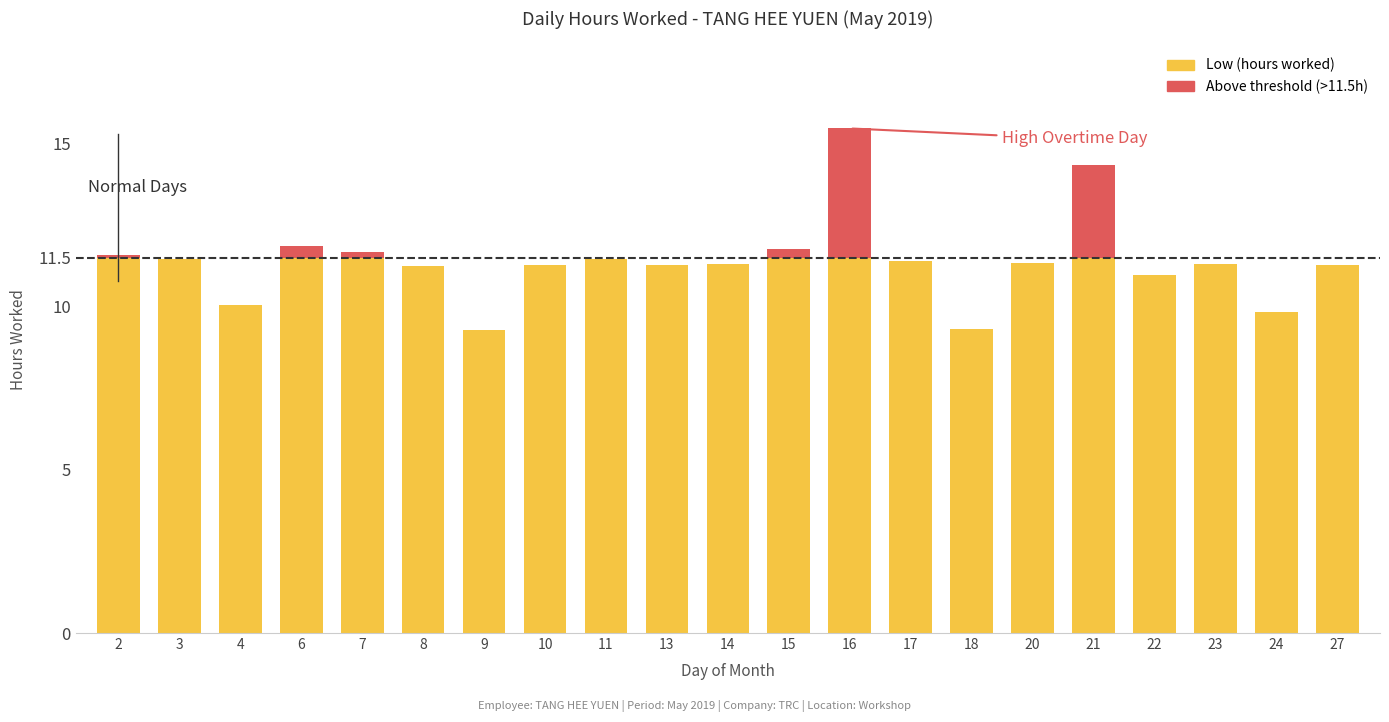

Are the bars horizontal?

No